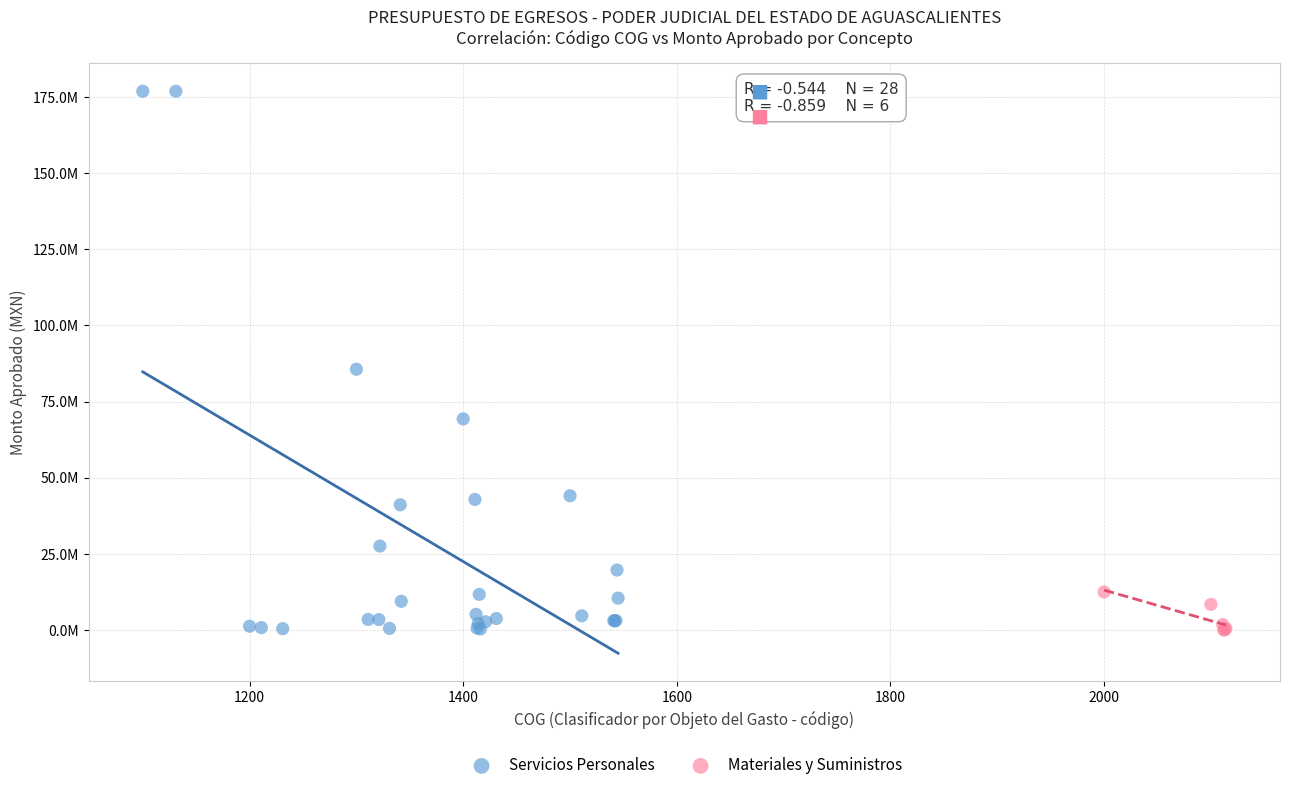

What are all the series names shown in the legend?

Servicios Personales, Materiales y Suministros